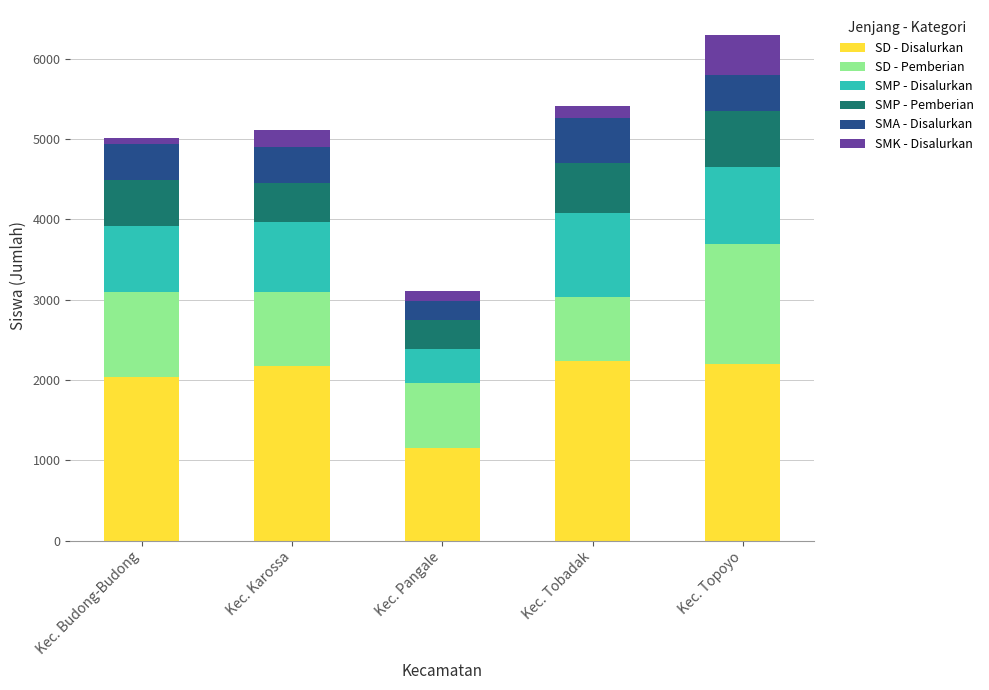

The value of SD - Disalurkan at Kec. Karossa is 830. True or false?

False